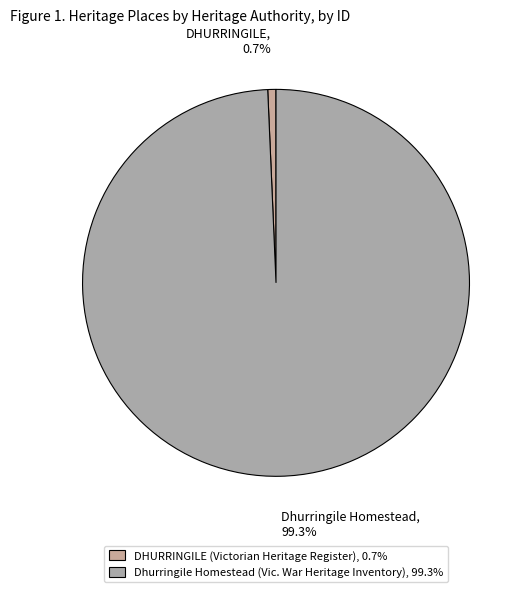

How many segments does this pie chart have?

2